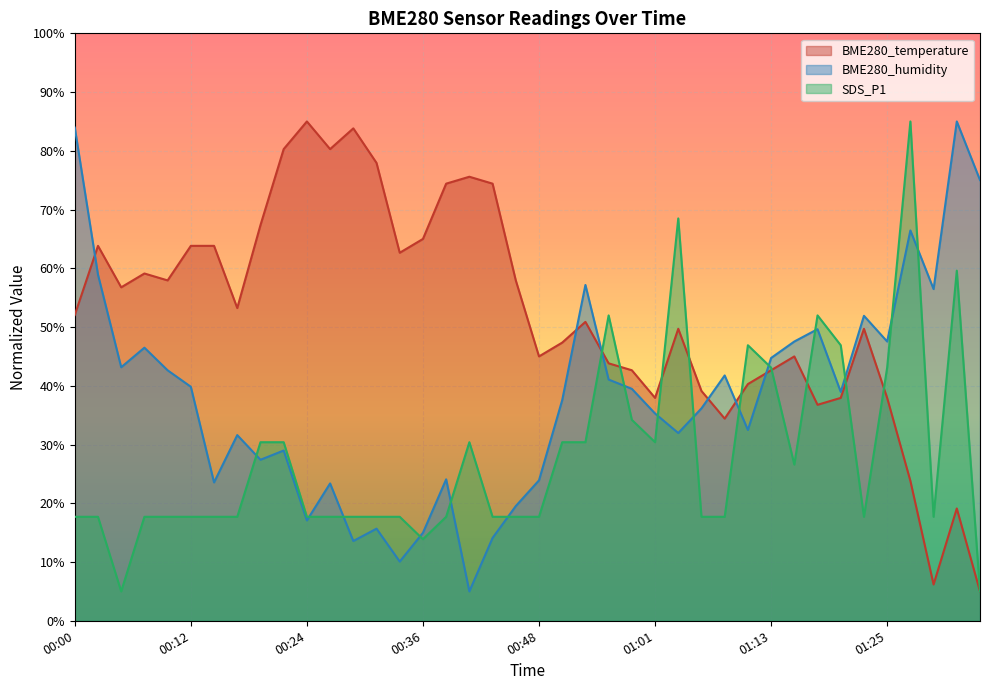

Is the value of SDS_P1 at 00:31 greater than the value of BME280_humidity at 00:02?

No